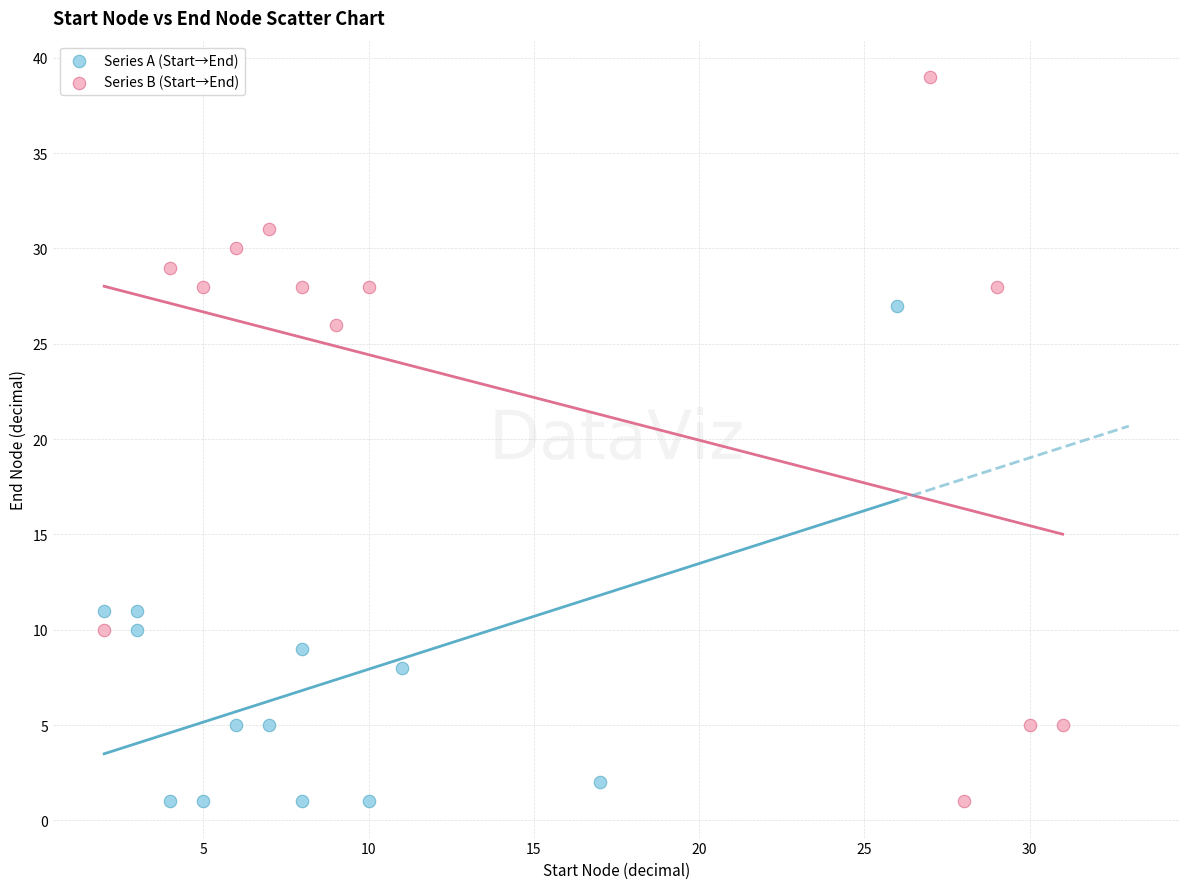

Which series has the largest Y range (max minus min)?

Series B (Start→End)